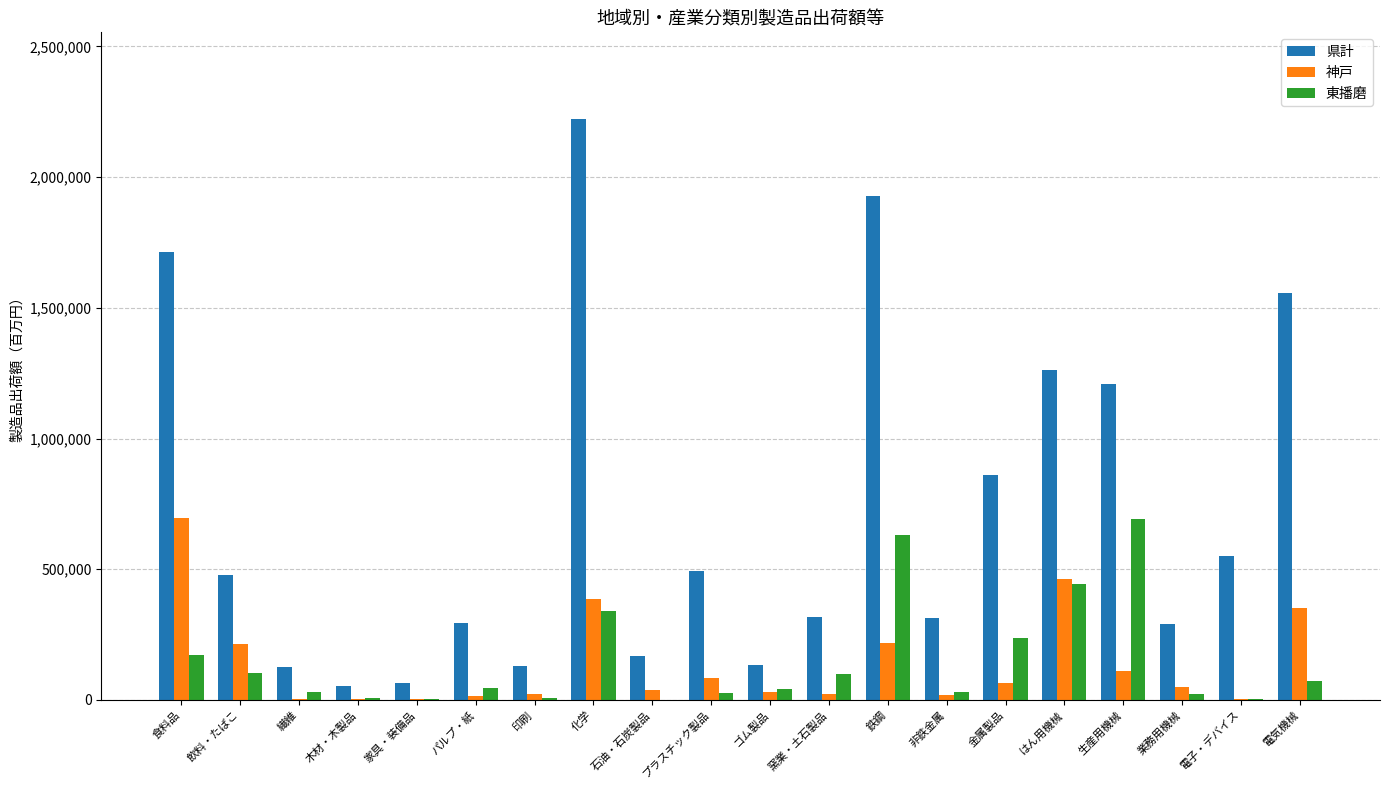

True or false: 神戸 has a value of 36422 at 石油・石炭製品.

True